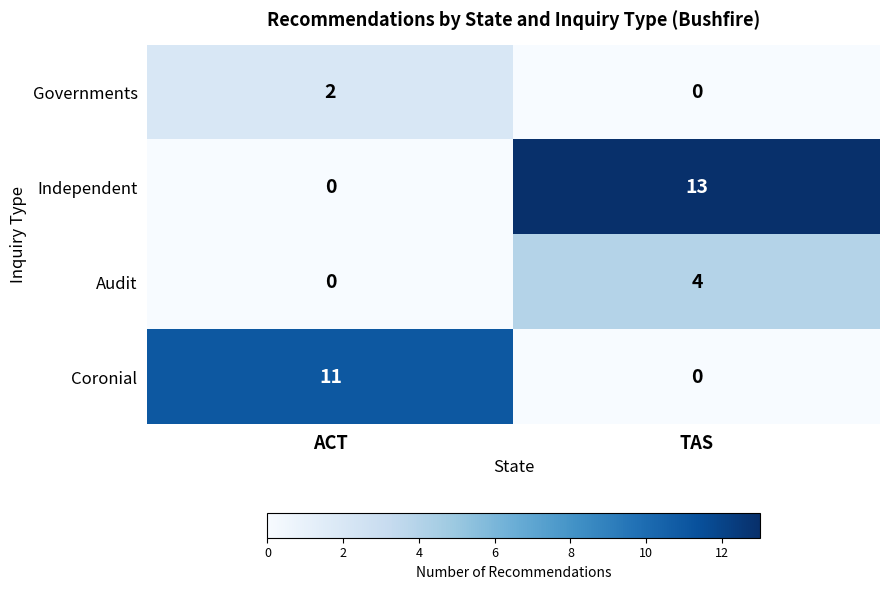

At how many categories does at least one series exceed 1?

2